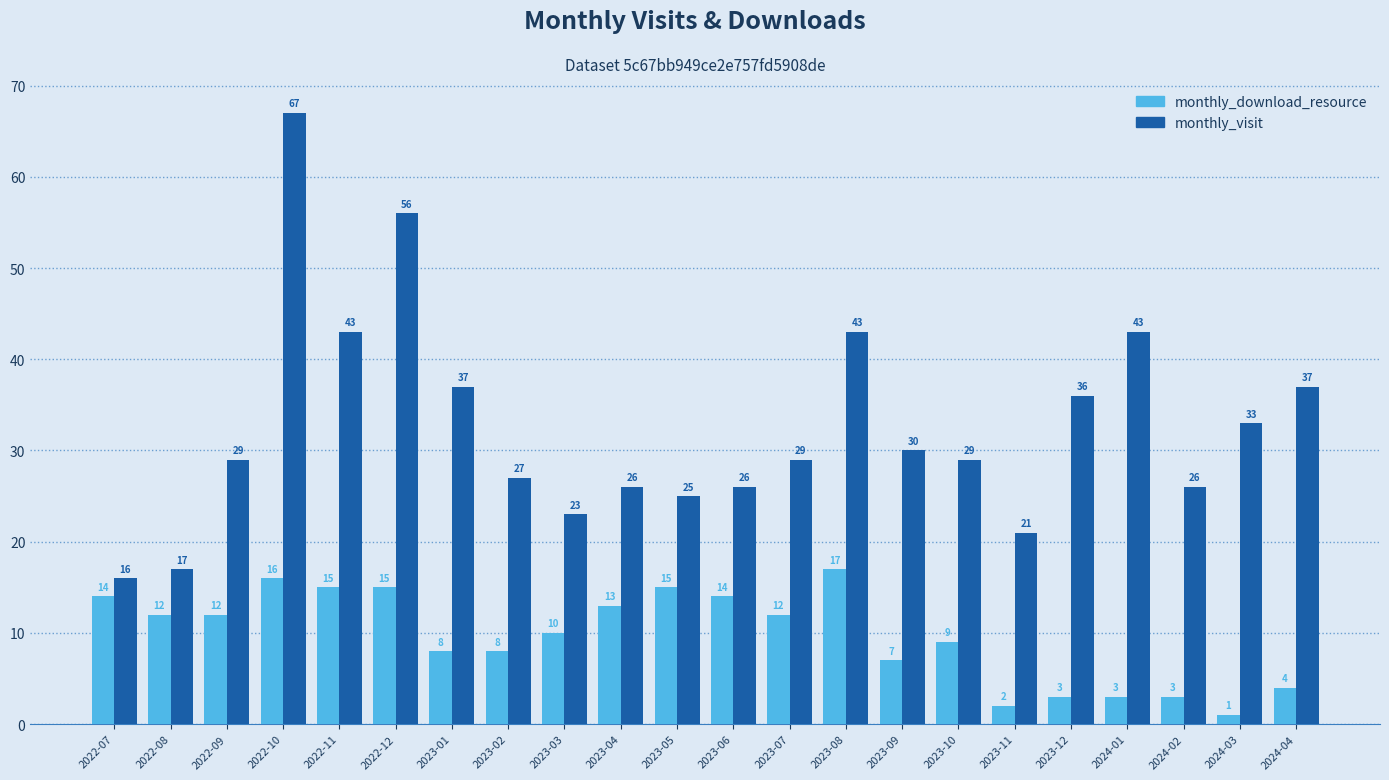

List the series in order of their overall mean, lowest first.

monthly_download_resource, monthly_visit